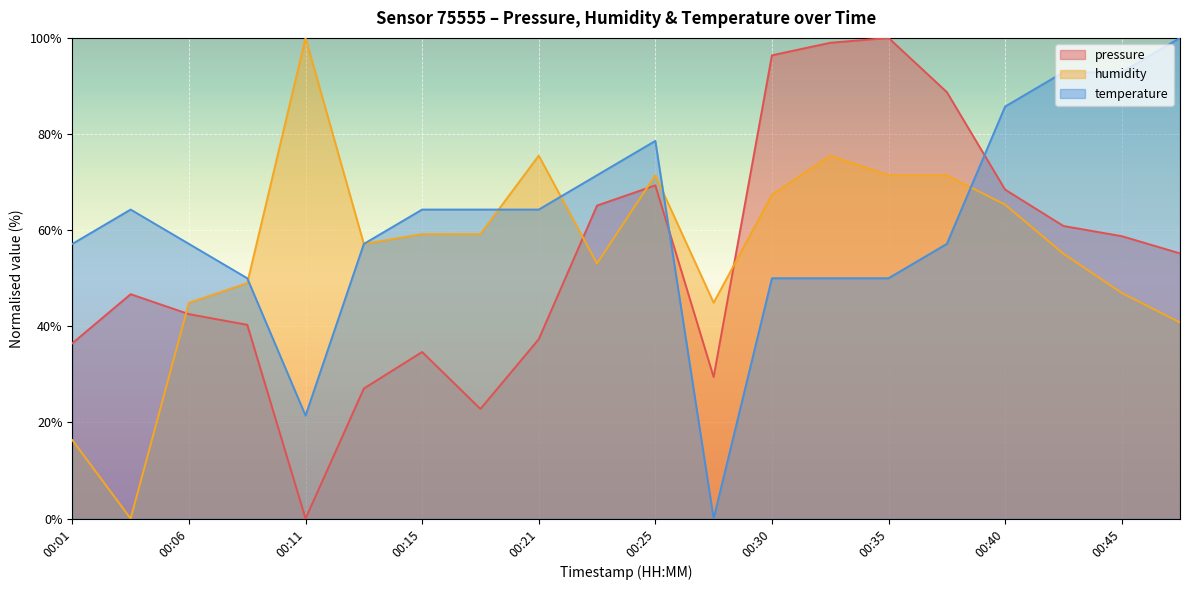

How many values in the temperature series exceed 64?

10